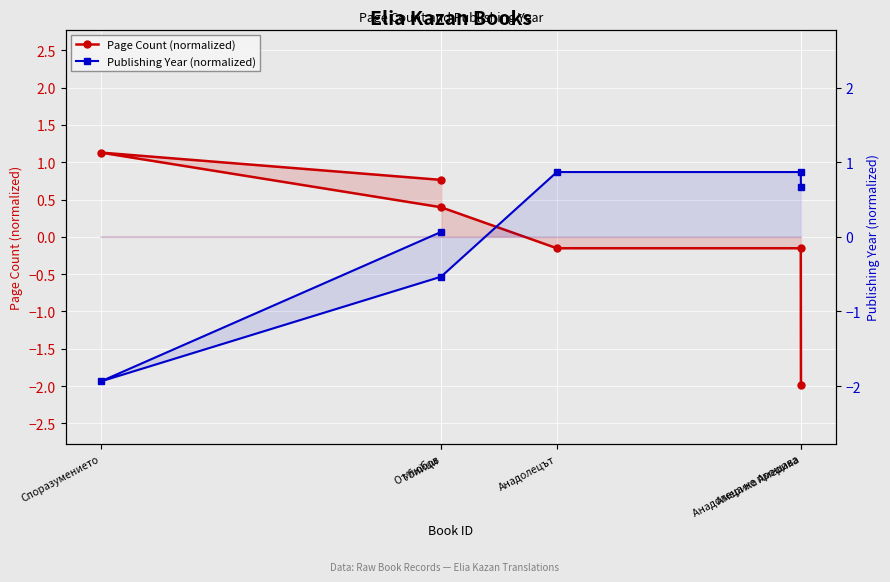

At which category is the sum across all series the highest?

Убийци